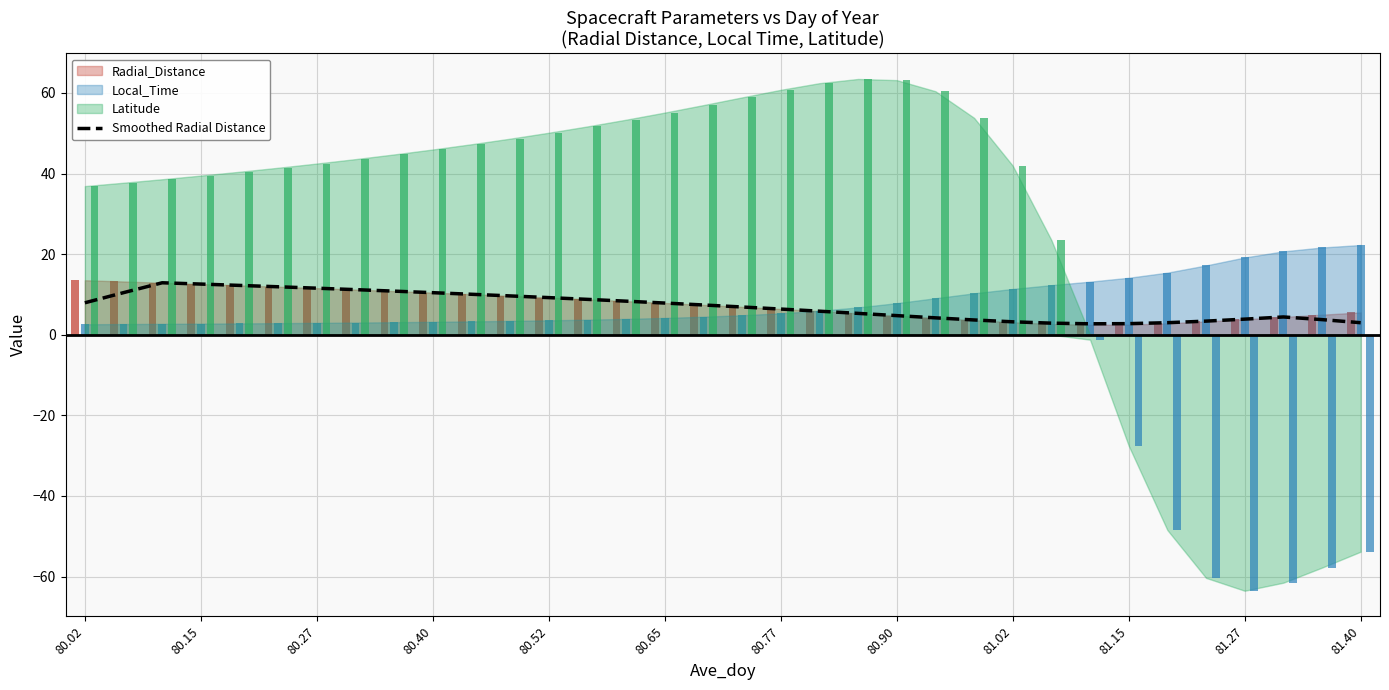

The chart shows a value of 6.3 at 81.27. True or false?

False